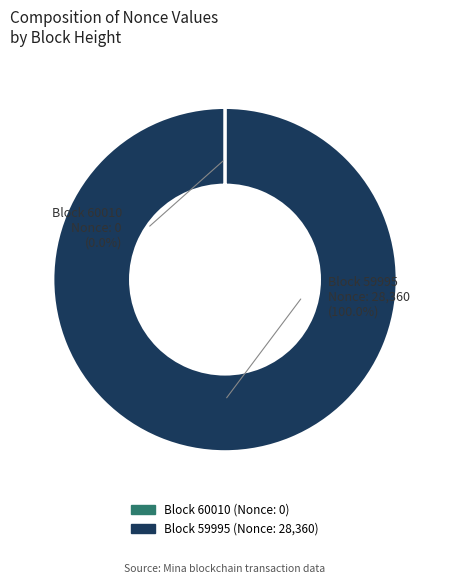

Rank the categories by value from highest to lowest.

59995, 60010